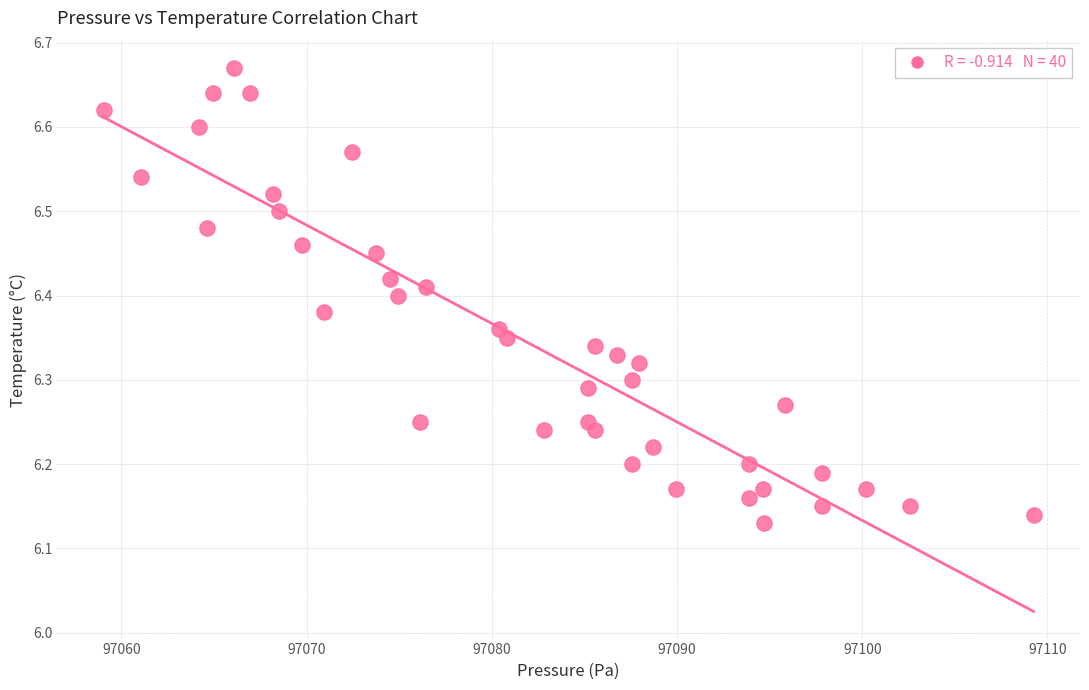

What is the range of X values (max minus min)?

50.2